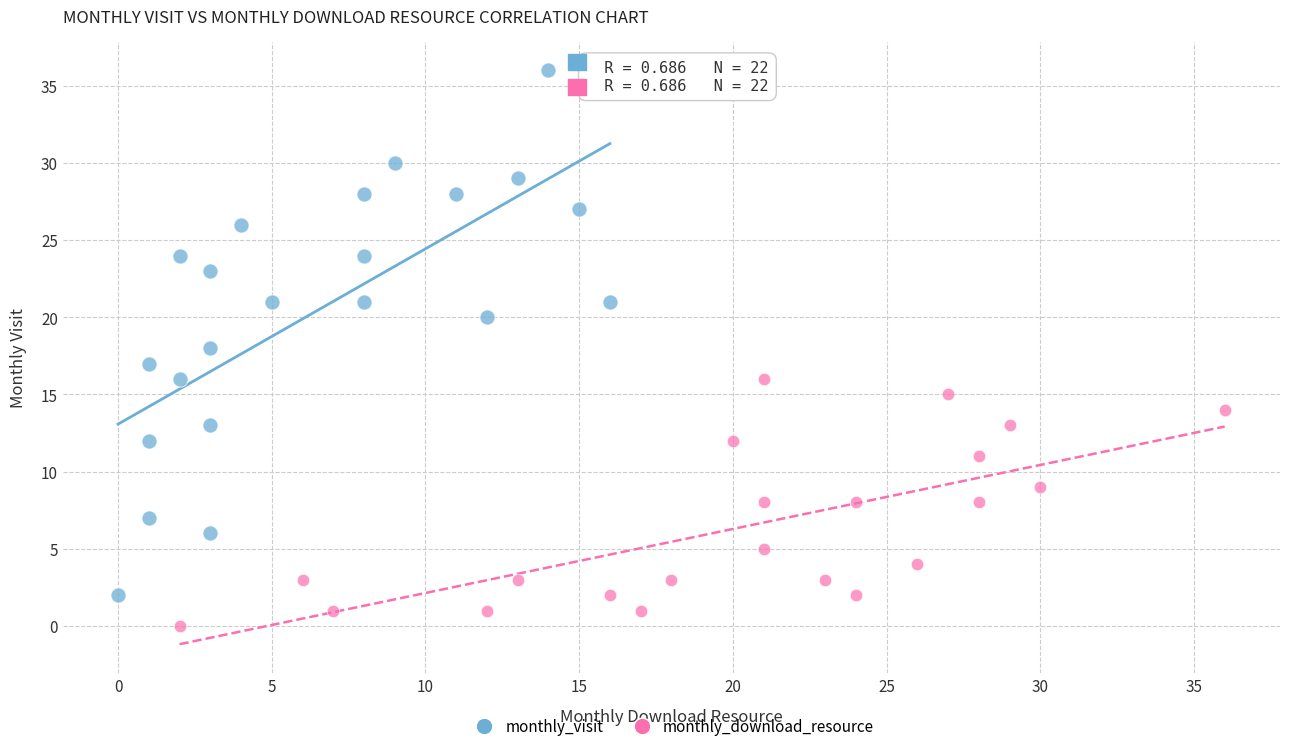

Which series has the largest Y range (max minus min)?

monthly_visit